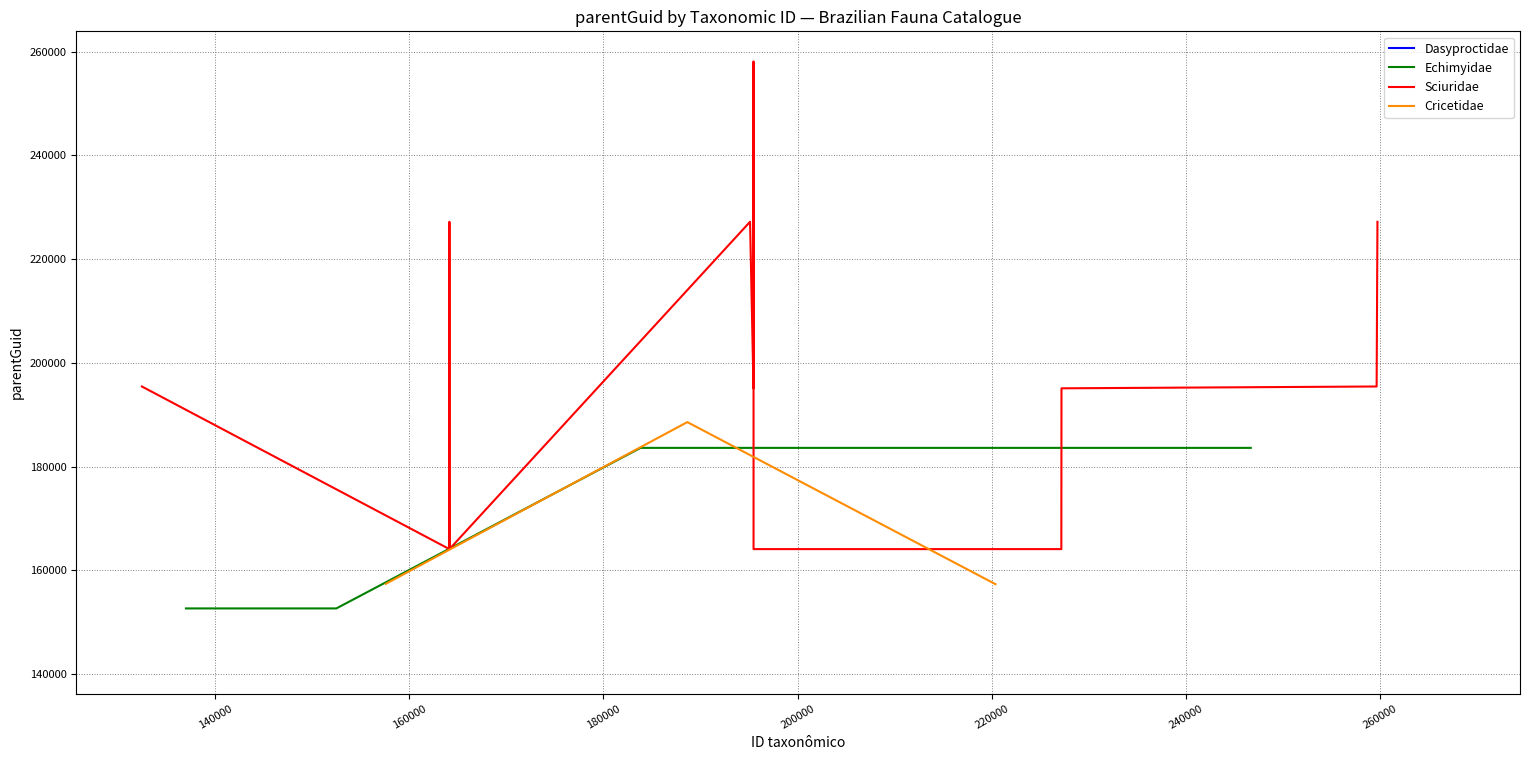

At how many categories does at least one series exceed 255635?

1